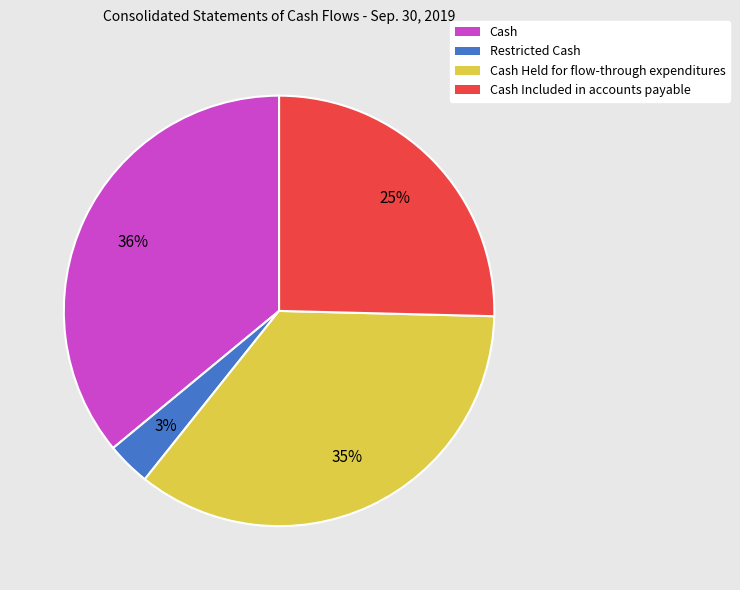

To the nearest percent, what is the difference between the largest and smallest slice percentages?

33%